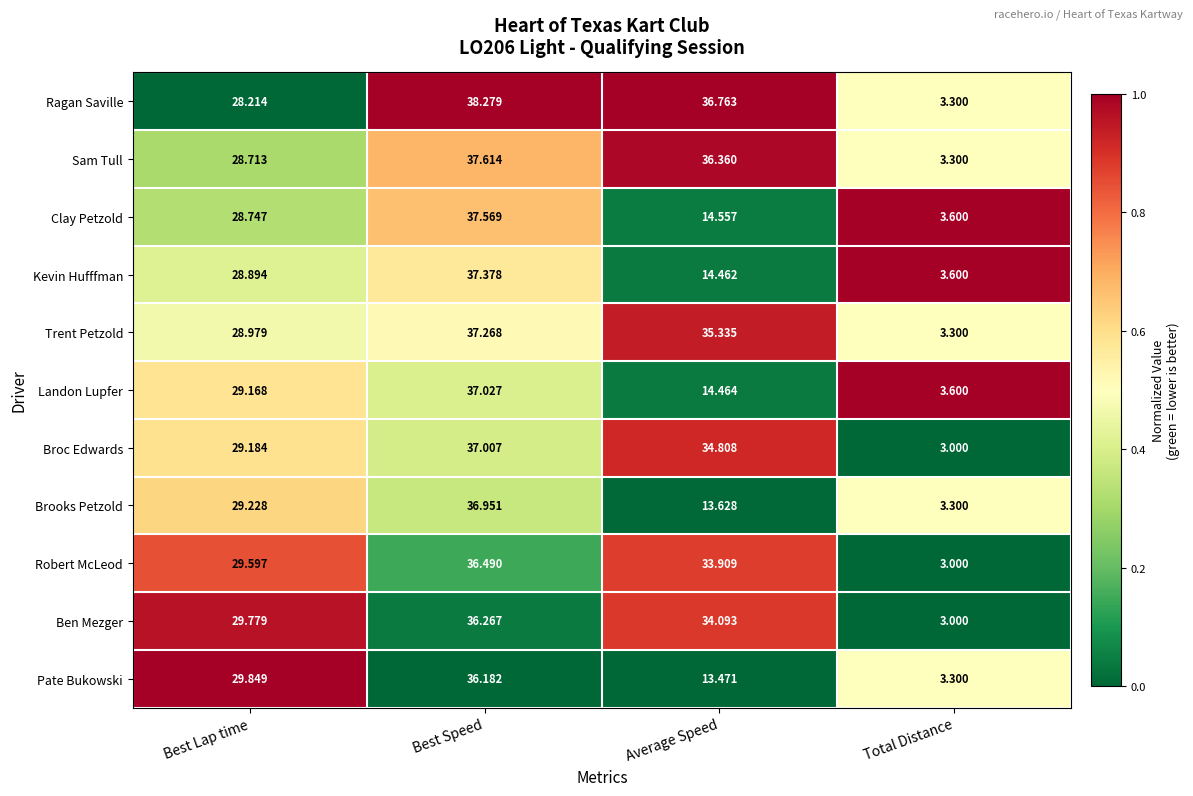

At which label is Ben Mezger closest to 19?

Best Lap time